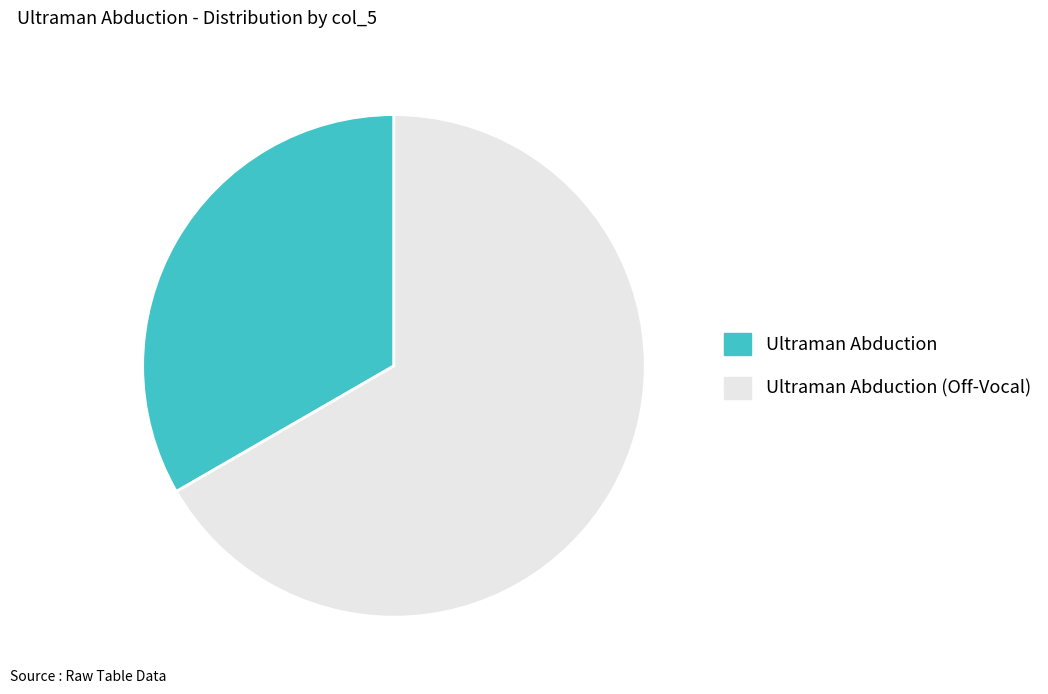

Is the sum of Ultraman Abduction (Off-Vocal) and Ultraman Abduction greater than half?

Yes